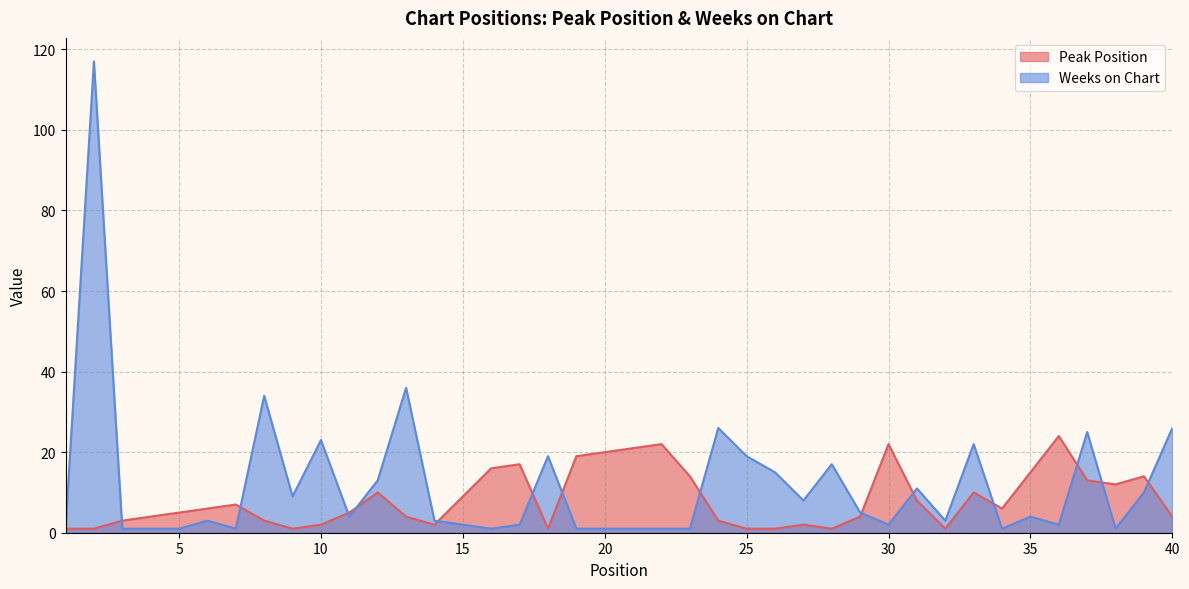

What is the average value of the Weeks on Chart series?

12